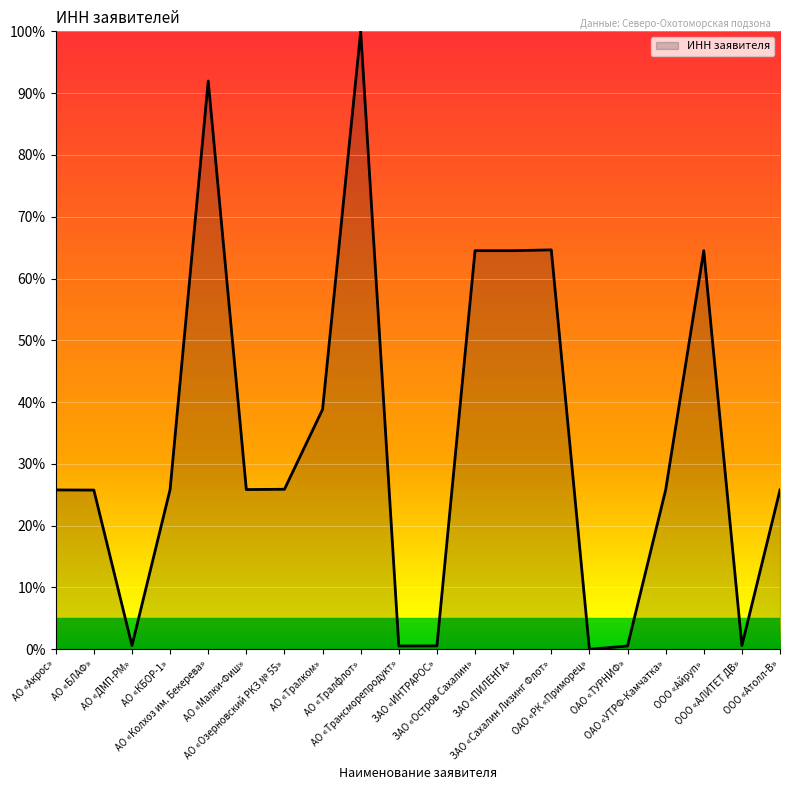

How many lines are shown in the chart?

1